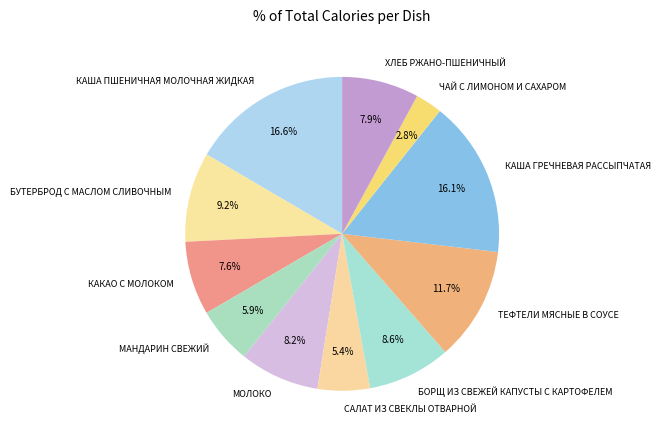

To the nearest percent, what is the combined percentage of ХЛЕБ РЖАНО-ПШЕНИЧНЫЙ and БУТЕРБРОД С МАСЛОМ СЛИВОЧНЫМ?

17%